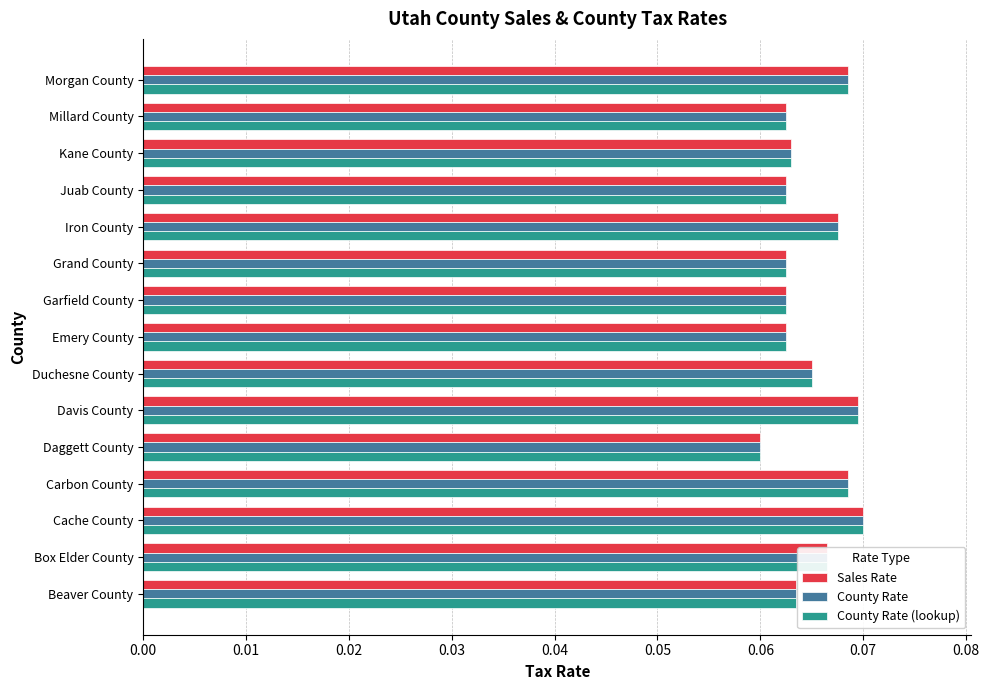

The value of County Rate at Davis County is 0.0. True or false?

False